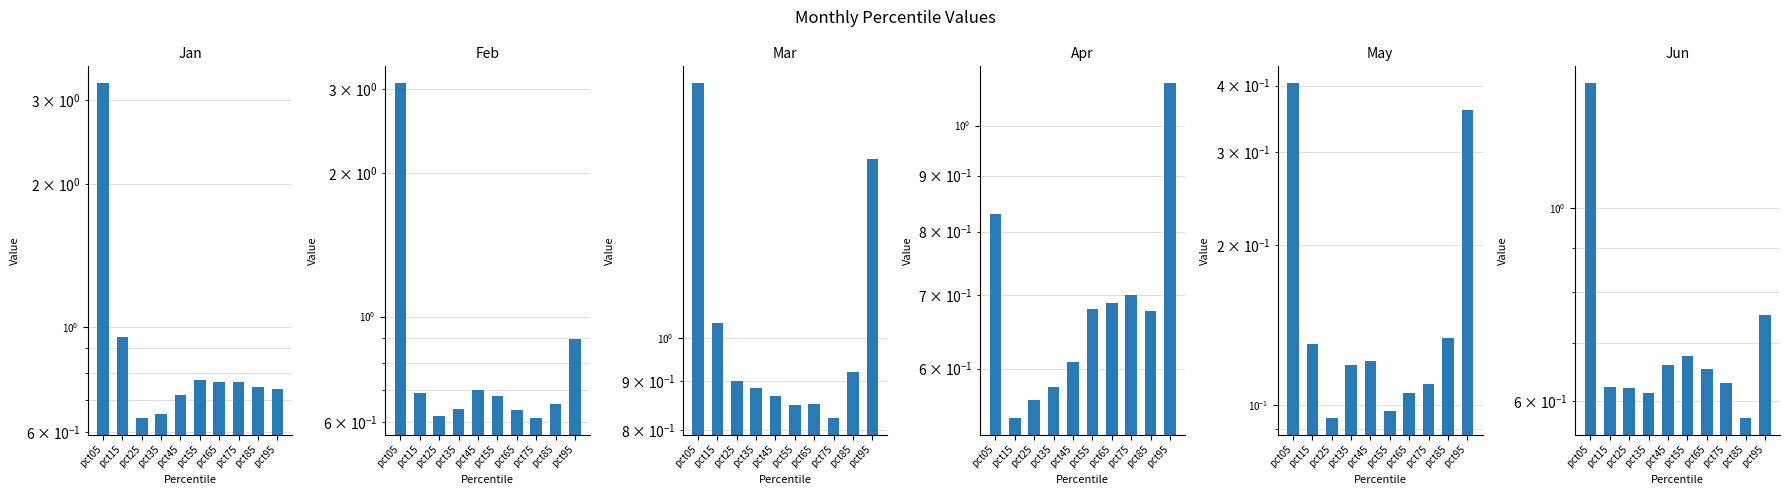

Rank the series by their maximum value, from highest to lowest.

Jan, Feb, Mar, Jun, Apr, May